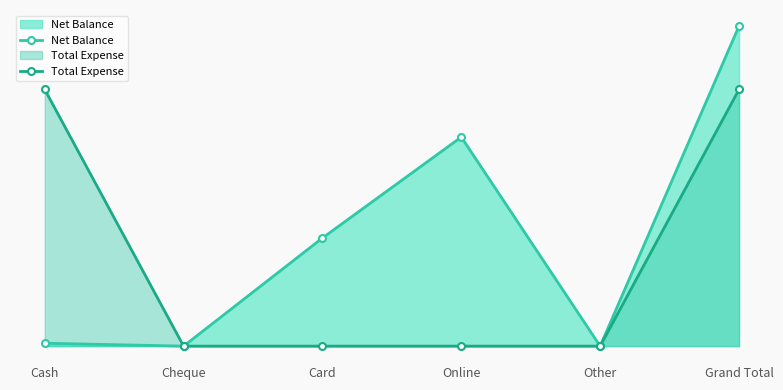

What is the average value of the Total Expense series?

5933